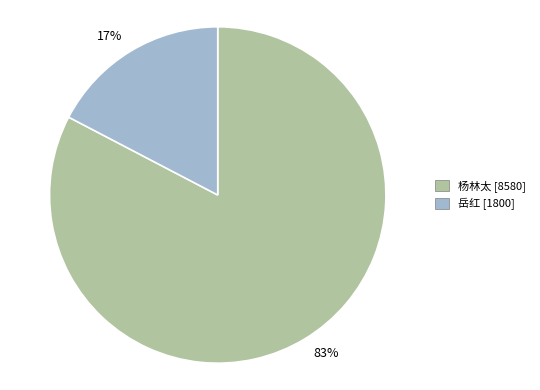

Is there any slice that represents more than half of the pie?

Yes